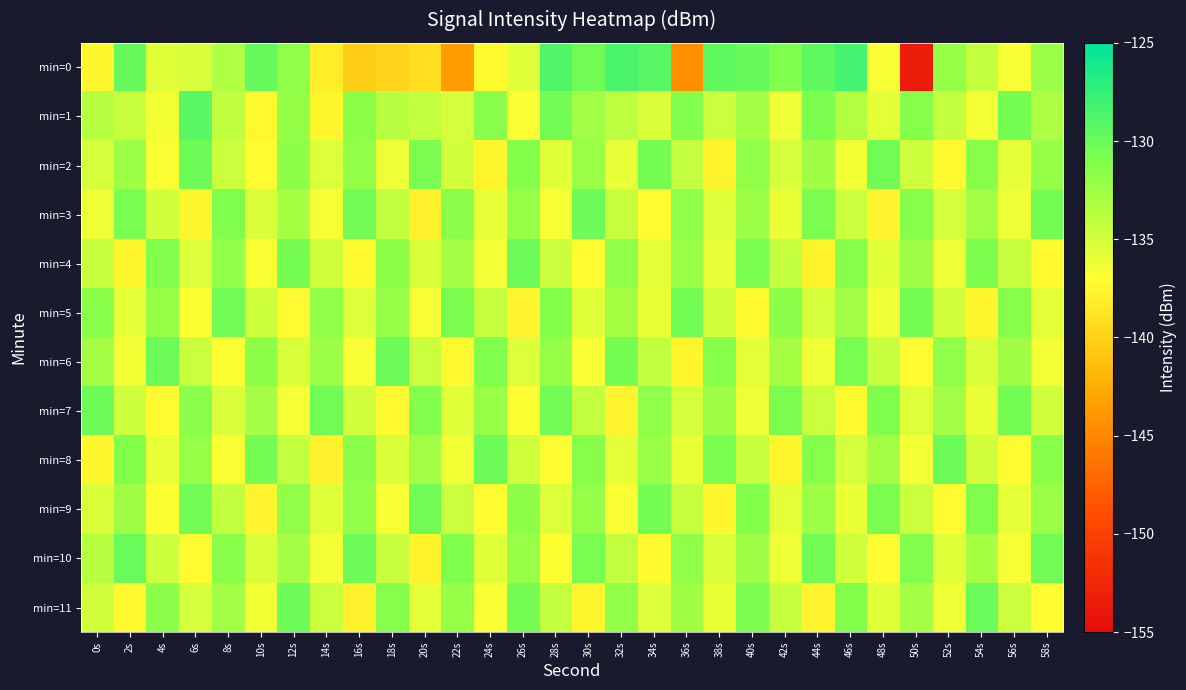

Between 32s and 56s, which series saw the biggest shift?

min=0